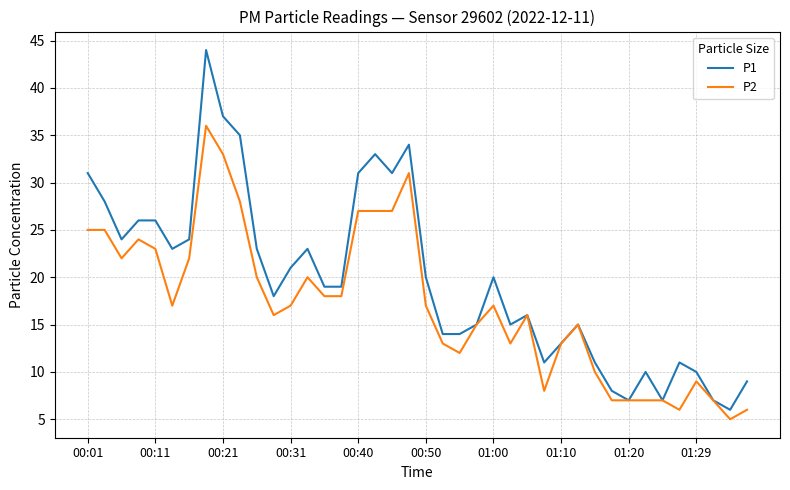

Rank the series by their maximum value, from lowest to highest.

P2, P1